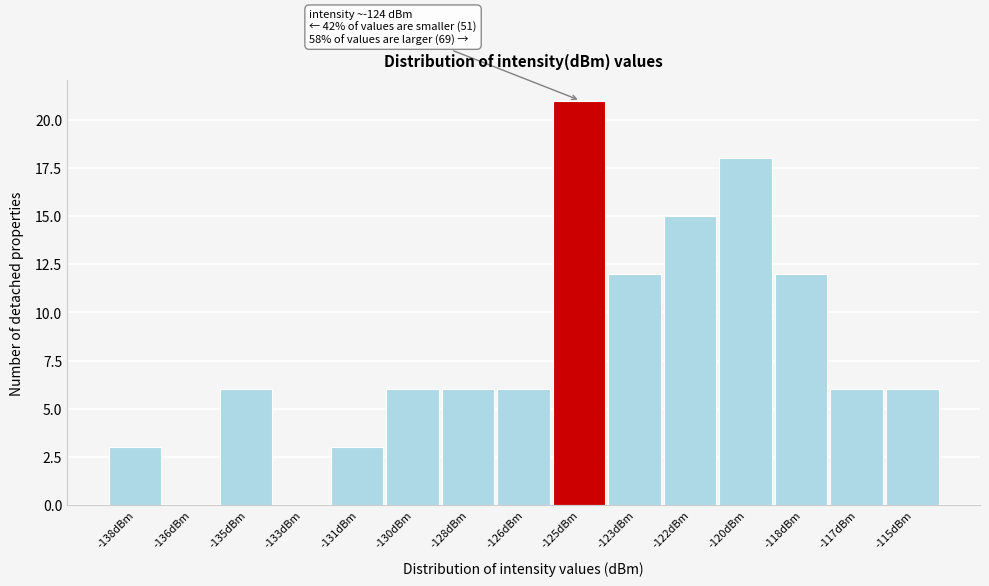

Reading left to right, extract all data points from this chart.

-138dBm=3	-136dBm=0	-135dBm=6	-133dBm=0	-131dBm=3	-130dBm=6	-128dBm=6	-126dBm=6	-125dBm=21	-123dBm=12	-122dBm=15	-120dBm=18	-118dBm=12	-117dBm=6	-115dBm=6